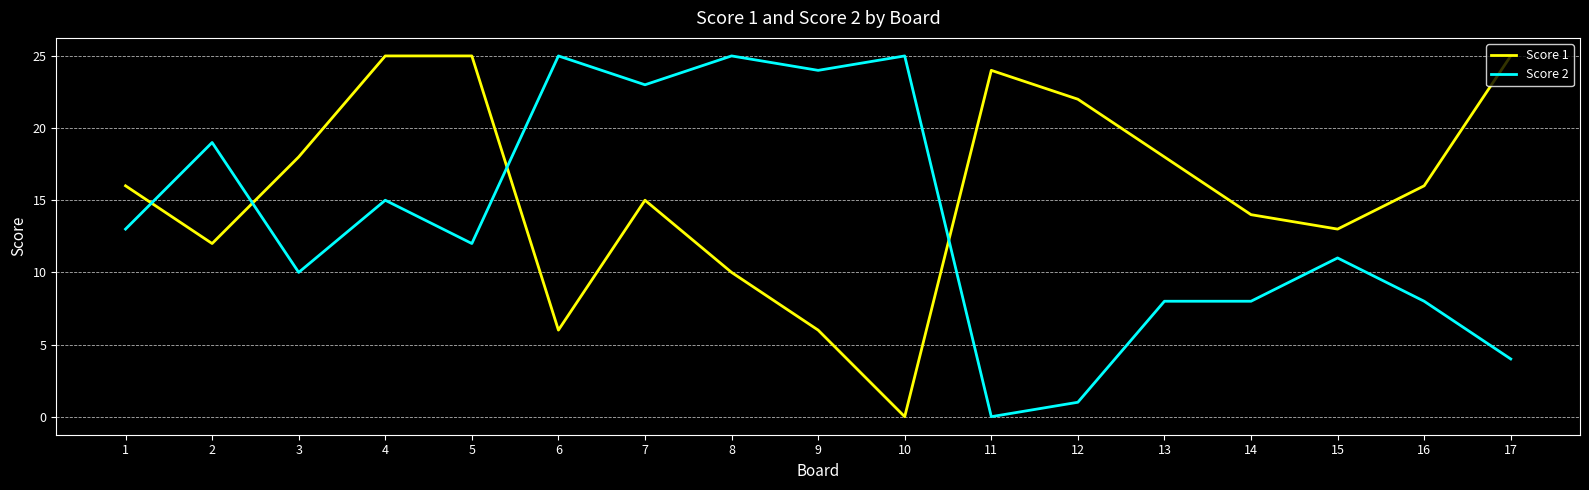

After their last crossing, which series has the higher values: Score 2 or Score 1?

Score 1